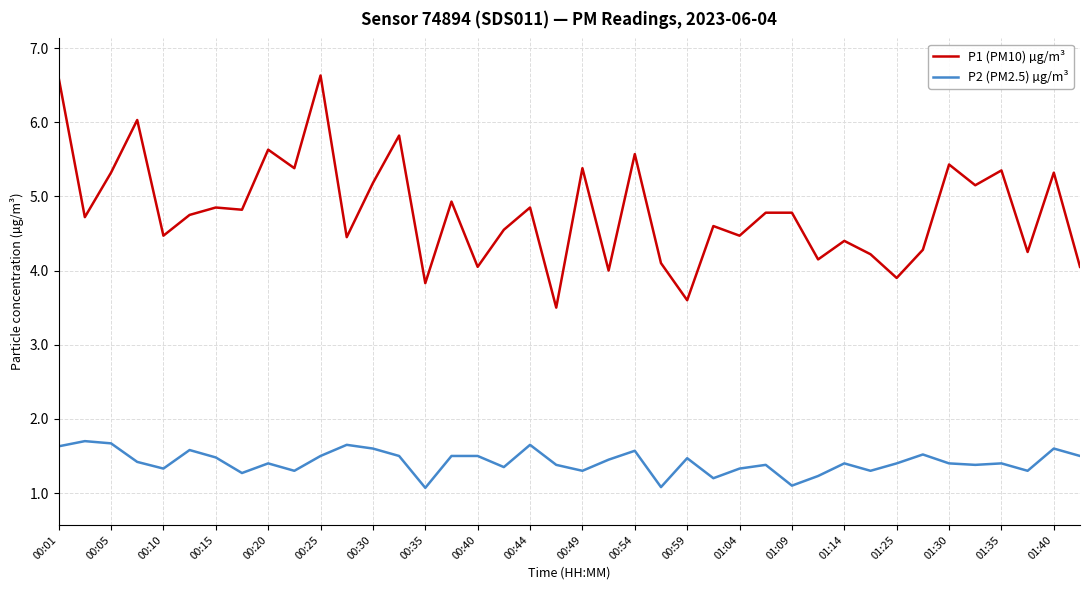

List the series in order of their overall mean, lowest first.

P2 (PM2.5) µg/m³, P1 (PM10) µg/m³